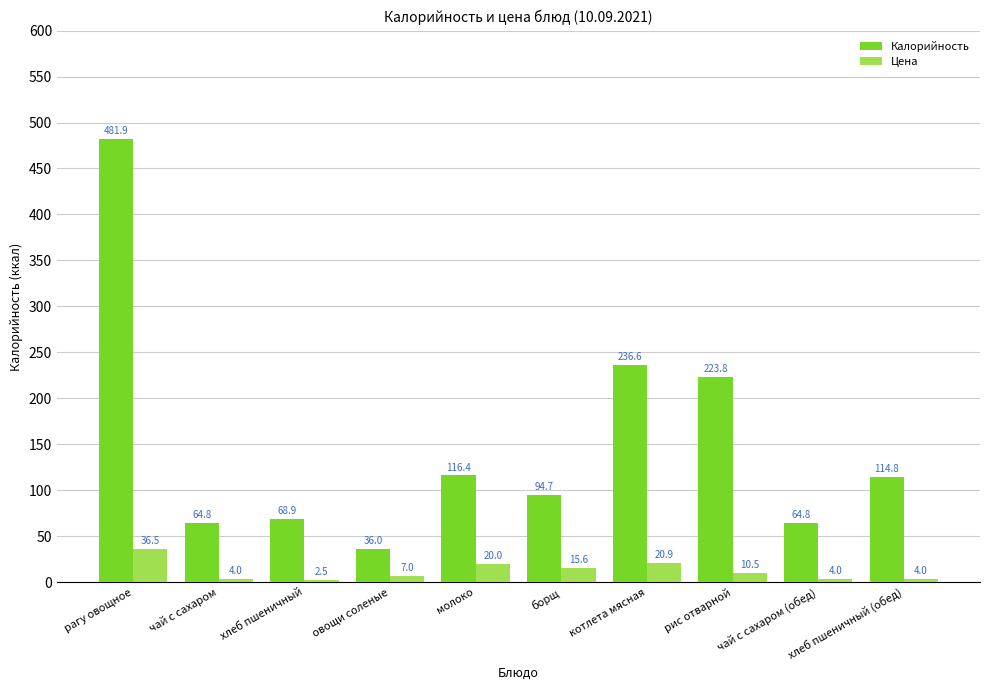

At котлета мясная, list the series in order from smallest to largest.

Цена, Калорийность